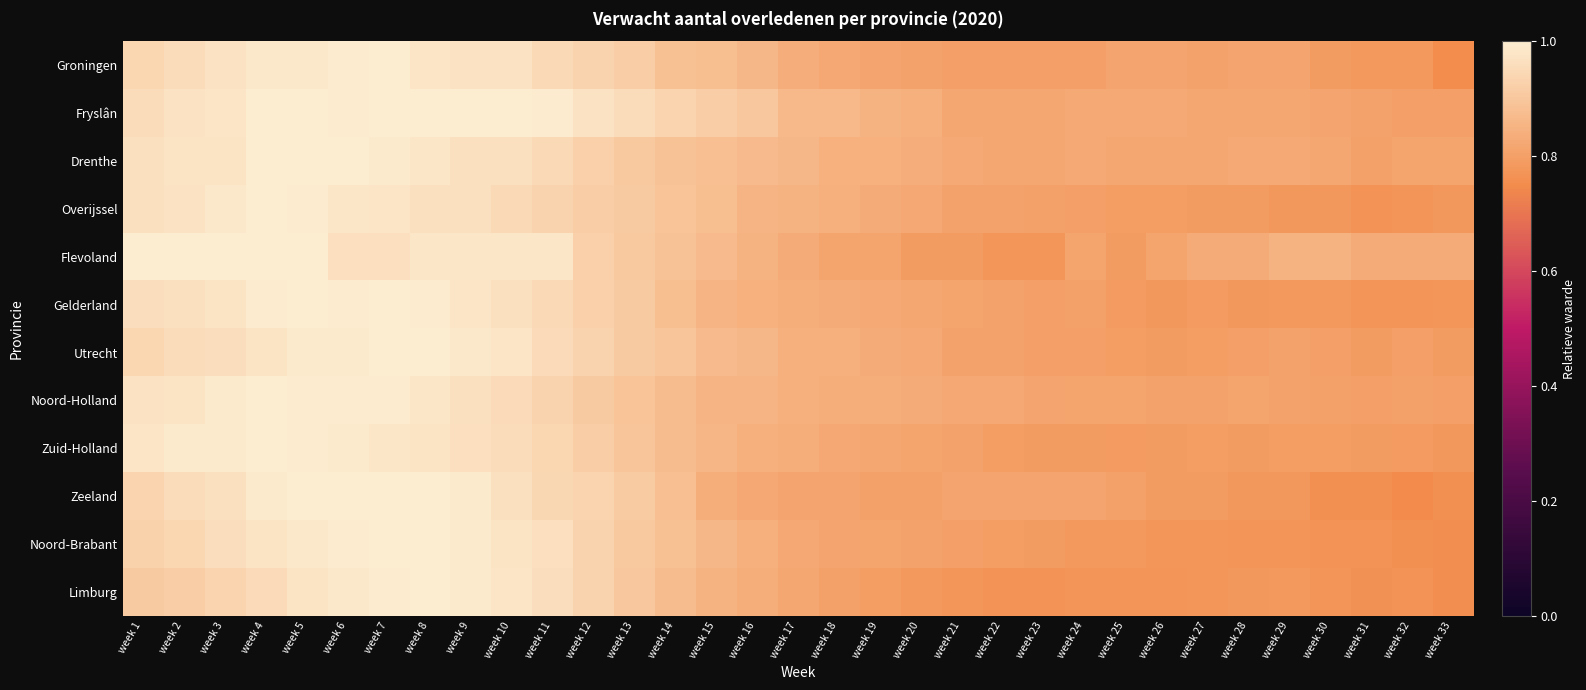

Reading right to left, what are all the values shown in this chart?

Groningen: week 33=0.8	week 32=0.8	week 31=0.8	week 30=0.8	week 29=0.8	week 28=0.8	week 27=0.8	week 26=0.8	week 25=0.8	week 24=0.8	week 23=0.8	week 22=0.8	week 21=0.8	week 20=0.8	week 19=0.8	week 18=0.8	week 17=0.8	week 16=0.9	week 15=0.9	week 14=0.9	week 13=0.9	week 12=0.9	week 11=0.9	week 10=1.0	week 9=1.0	week 8=1.0	week 7=1.0	week 6=1.0	week 5=1.0	week 4=1.0	week 3=1.0	week 2=1.0	week 1=0.9
Fryslân: week 33=0.8	week 32=0.8	week 31=0.8	week 30=0.8	week 29=0.8	week 28=0.8	week 27=0.8	week 26=0.8	week 25=0.8	week 24=0.8	week 23=0.8	week 22=0.8	week 21=0.8	week 20=0.8	week 19=0.8	week 18=0.9	week 17=0.9	week 16=0.9	week 15=0.9	week 14=0.9	week 13=1.0	week 12=1.0	week 11=1.0	week 10=1.0	week 9=1.0	week 8=1.0	week 7=1.0	week 6=1.0	week 5=1.0	week 4=1.0	week 3=1.0	week 2=1.0	week 1=1.0
Drenthe: week 33=0.8	week 32=0.8	week 31=0.8	week 30=0.8	week 29=0.8	week 28=0.8	week 27=0.8	week 26=0.8	week 25=0.8	week 24=0.8	week 23=0.8	week 22=0.8	week 21=0.8	week 20=0.8	week 19=0.8	week 18=0.8	week 17=0.9	week 16=0.9	week 15=0.9	week 14=0.9	week 13=0.9	week 12=0.9	week 11=0.9	week 10=1.0	week 9=1.0	week 8=1.0	week 7=1.0	week 6=1.0	week 5=1.0	week 4=1.0	week 3=1.0	week 2=1.0	week 1=1.0
Overijssel: week 33=0.8	week 32=0.8	week 31=0.8	week 30=0.8	week 29=0.8	week 28=0.8	week 27=0.8	week 26=0.8	week 25=0.8	week 24=0.8	week 23=0.8	week 22=0.8	week 21=0.8	week 20=0.8	week 19=0.8	week 18=0.8	week 17=0.9	week 16=0.9	week 15=0.9	week 14=0.9	week 13=0.9	week 12=0.9	week 11=0.9	week 10=0.9	week 9=1.0	week 8=1.0	week 7=1.0	week 6=1.0	week 5=1.0	week 4=1.0	week 3=1.0	week 2=1.0	week 1=1.0
Flevoland: week 33=0.8	week 32=0.8	week 31=0.8	week 30=0.8	week 29=0.8	week 28=0.8	week 27=0.8	week 26=0.8	week 25=0.8	week 24=0.8	week 23=0.8	week 22=0.8	week 21=0.8	week 20=0.8	week 19=0.8	week 18=0.8	week 17=0.8	week 16=0.8	week 15=0.9	week 14=0.9	week 13=0.9	week 12=0.9	week 11=1.0	week 10=1.0	week 9=1.0	week 8=1.0	week 7=1.0	week 6=1.0	week 5=1.0	week 4=1.0	week 3=1.0	week 2=1.0	week 1=1.0
Gelderland: week 33=0.8	week 32=0.8	week 31=0.8	week 30=0.8	week 29=0.8	week 28=0.8	week 27=0.8	week 26=0.8	week 25=0.8	week 24=0.8	week 23=0.8	week 22=0.8	week 21=0.8	week 20=0.8	week 19=0.8	week 18=0.8	week 17=0.8	week 16=0.8	week 15=0.9	week 14=0.9	week 13=0.9	week 12=0.9	week 11=0.9	week 10=1.0	week 9=1.0	week 8=1.0	week 7=1.0	week 6=1.0	week 5=1.0	week 4=1.0	week 3=1.0	week 2=1.0	week 1=1.0
Utrecht: week 33=0.8	week 32=0.8	week 31=0.8	week 30=0.8	week 29=0.8	week 28=0.8	week 27=0.8	week 26=0.8	week 25=0.8	week 24=0.8	week 23=0.8	week 22=0.8	week 21=0.8	week 20=0.8	week 19=0.8	week 18=0.8	week 17=0.8	week 16=0.9	week 15=0.9	week 14=0.9	week 13=0.9	week 12=0.9	week 11=1.0	week 10=1.0	week 9=1.0	week 8=1.0	week 7=1.0	week 6=1.0	week 5=1.0	week 4=1.0	week 3=1.0	week 2=1.0	week 1=0.9
Noord-Holland: week 33=0.8	week 32=0.8	week 31=0.8	week 30=0.8	week 29=0.8	week 28=0.8	week 27=0.8	week 26=0.8	week 25=0.8	week 24=0.8	week 23=0.8	week 22=0.8	week 21=0.8	week 20=0.8	week 19=0.8	week 18=0.8	week 17=0.8	week 16=0.9	week 15=0.9	week 14=0.9	week 13=0.9	week 12=0.9	week 11=0.9	week 10=1.0	week 9=1.0	week 8=1.0	week 7=1.0	week 6=1.0	week 5=1.0	week 4=1.0	week 3=1.0	week 2=1.0	week 1=1.0
Zuid-Holland: week 33=0.8	week 32=0.8	week 31=0.8	week 30=0.8	week 29=0.8	week 28=0.8	week 27=0.8	week 26=0.8	week 25=0.8	week 24=0.8	week 23=0.8	week 22=0.8	week 21=0.8	week 20=0.8	week 19=0.8	week 18=0.8	week 17=0.8	week 16=0.8	week 15=0.9	week 14=0.9	week 13=0.9	week 12=0.9	week 11=0.9	week 10=1.0	week 9=1.0	week 8=1.0	week 7=1.0	week 6=1.0	week 5=1.0	week 4=1.0	week 3=1.0	week 2=1.0	week 1=1.0
Zeeland: week 33=0.8	week 32=0.7	week 31=0.8	week 30=0.8	week 29=0.8	week 28=0.8	week 27=0.8	week 26=0.8	week 25=0.8	week 24=0.8	week 23=0.8	week 22=0.8	week 21=0.8	week 20=0.8	week 19=0.8	week 18=0.8	week 17=0.8	week 16=0.8	week 15=0.8	week 14=0.9	week 13=0.9	week 12=0.9	week 11=0.9	week 10=1.0	week 9=1.0	week 8=1.0	week 7=1.0	week 6=1.0	week 5=1.0	week 4=1.0	week 3=1.0	week 2=1.0	week 1=0.9
Noord-Brabant: week 33=0.8	week 32=0.8	week 31=0.8	week 30=0.8	week 29=0.8	week 28=0.8	week 27=0.8	week 26=0.8	week 25=0.8	week 24=0.8	week 23=0.8	week 22=0.8	week 21=0.8	week 20=0.8	week 19=0.8	week 18=0.8	week 17=0.8	week 16=0.8	week 15=0.9	week 14=0.9	week 13=0.9	week 12=0.9	week 11=1.0	week 10=1.0	week 9=1.0	week 8=1.0	week 7=1.0	week 6=1.0	week 5=1.0	week 4=1.0	week 3=1.0	week 2=0.9	week 1=0.9
Limburg: week 33=0.8	week 32=0.8	week 31=0.8	week 30=0.8	week 29=0.8	week 28=0.8	week 27=0.8	week 26=0.8	week 25=0.8	week 24=0.8	week 23=0.8	week 22=0.8	week 21=0.8	week 20=0.8	week 19=0.8	week 18=0.8	week 17=0.8	week 16=0.8	week 15=0.8	week 14=0.9	week 13=0.9	week 12=0.9	week 11=1.0	week 10=1.0	week 9=1.0	week 8=1.0	week 7=1.0	week 6=1.0	week 5=1.0	week 4=0.9	week 3=0.9	week 2=0.9	week 1=0.9